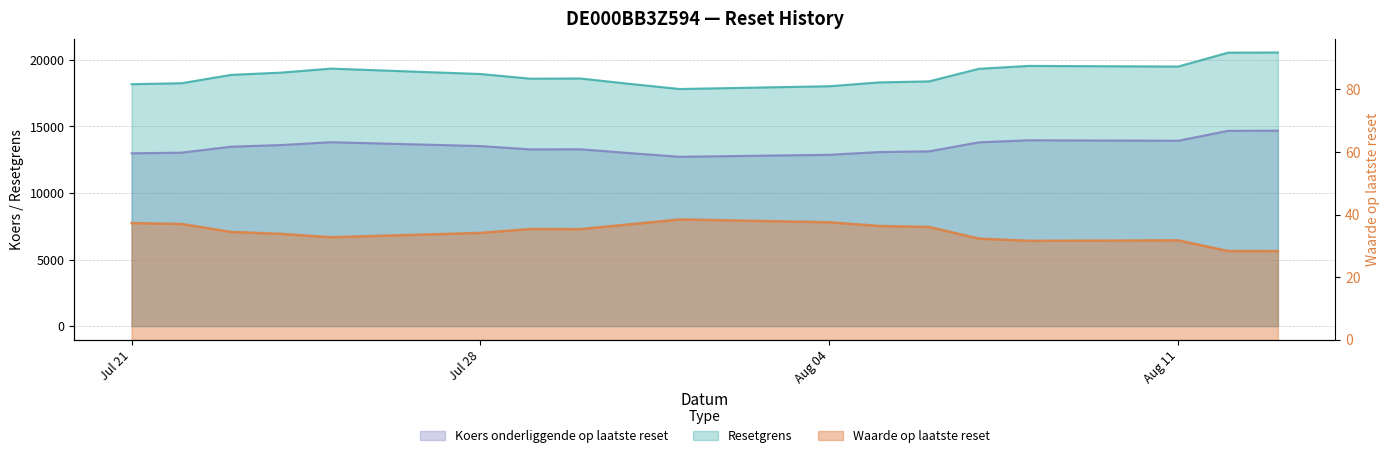

What is the difference between the second highest and minimum values in the Koers onderliggende op laatste reset series?

2730.0